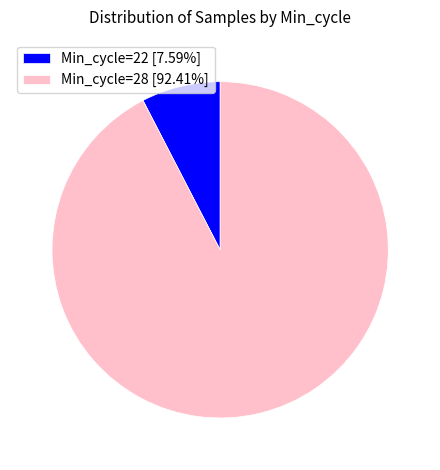

How many segments does this pie chart have?

2